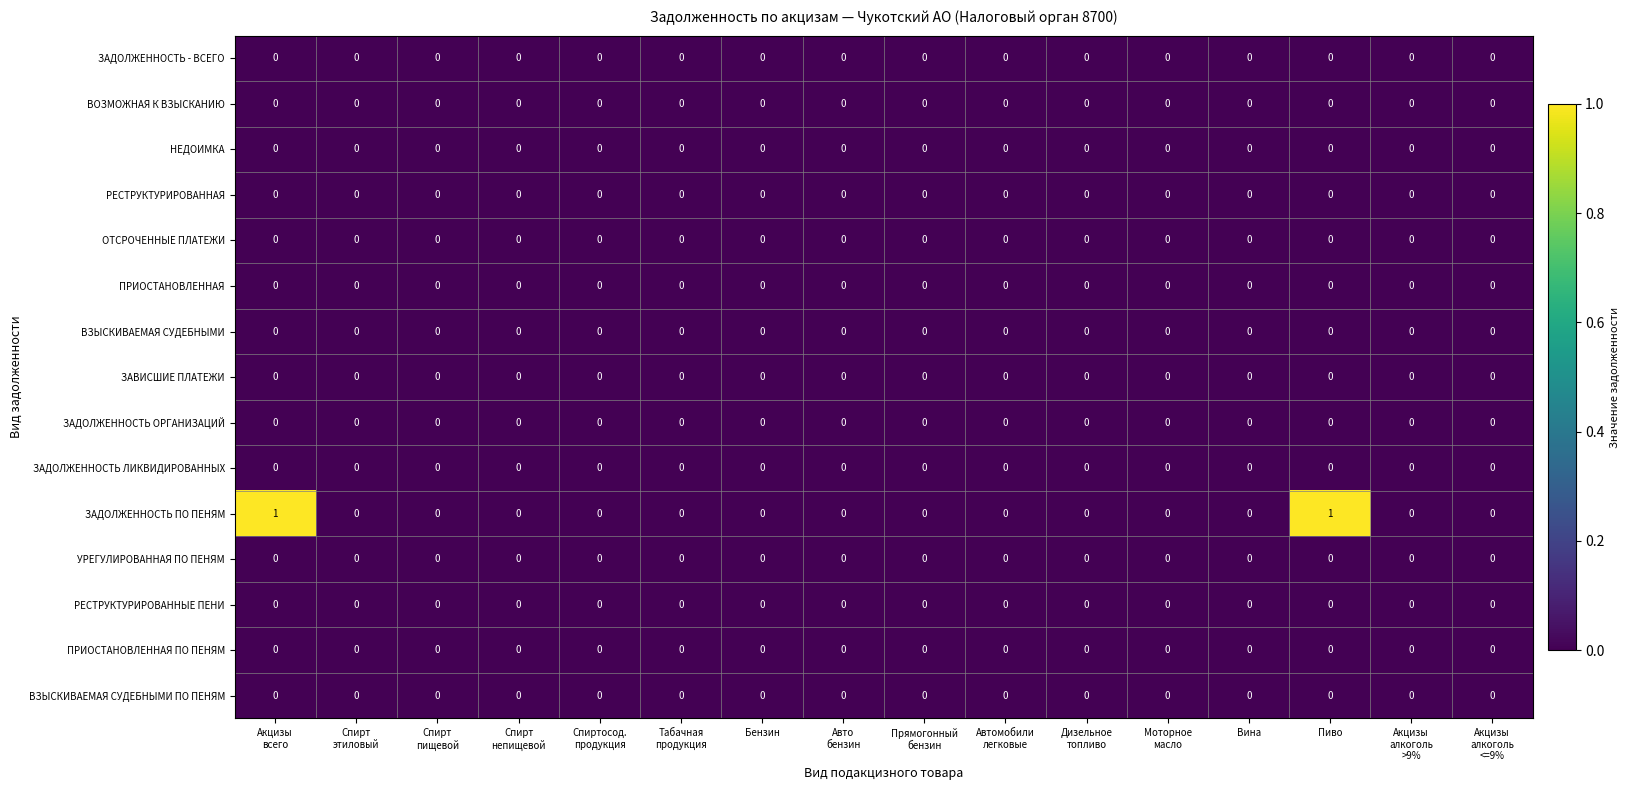

Which series has the largest total across all categories?

ЗАДОЛЖЕННОСТЬ ПО ПЕНЯМ